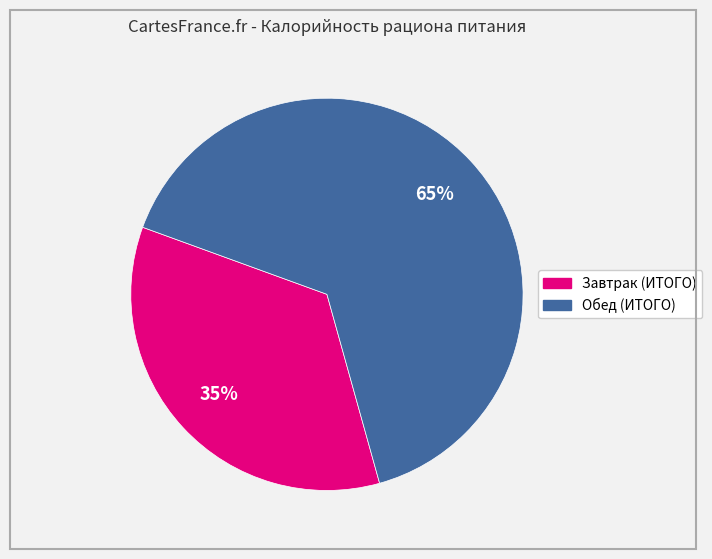

To the nearest percent, what percentage of the pie is Завтрак (ИТОГО)?

35%